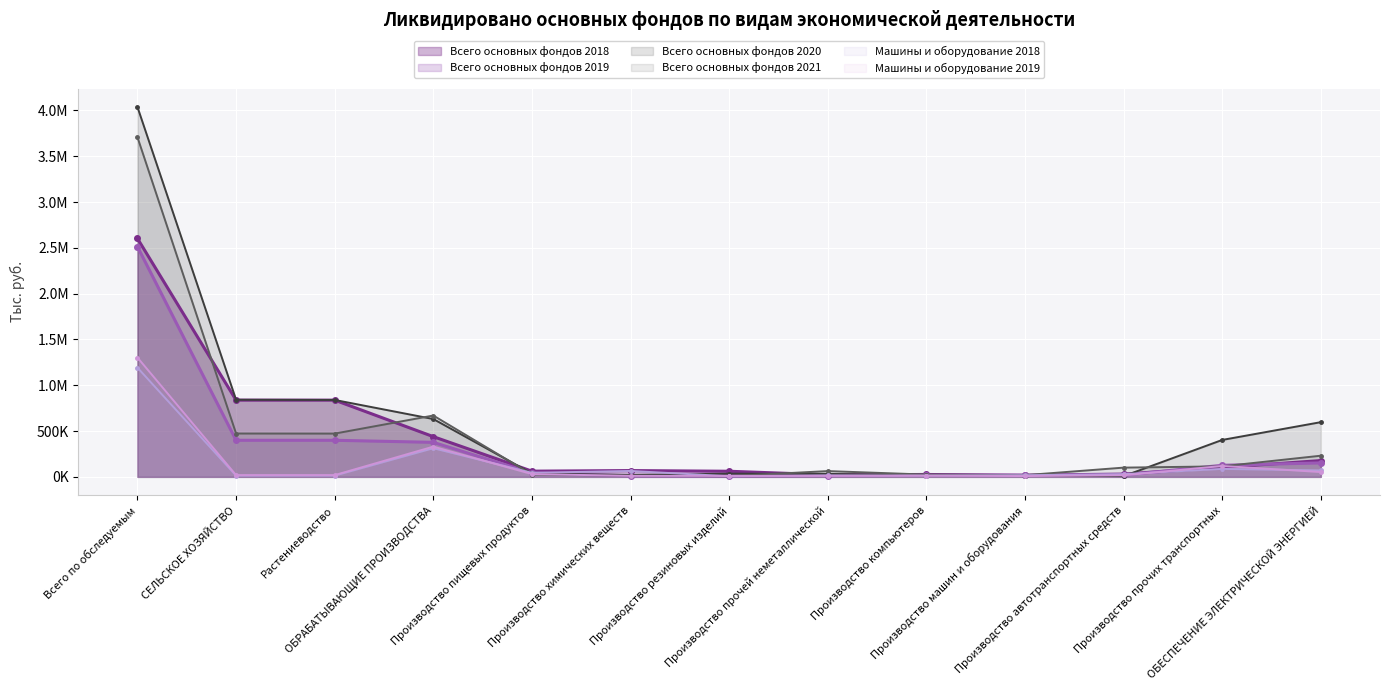

What is the difference between the maximum and second lowest values in the Всего основных фондов 2019 series?

2501606